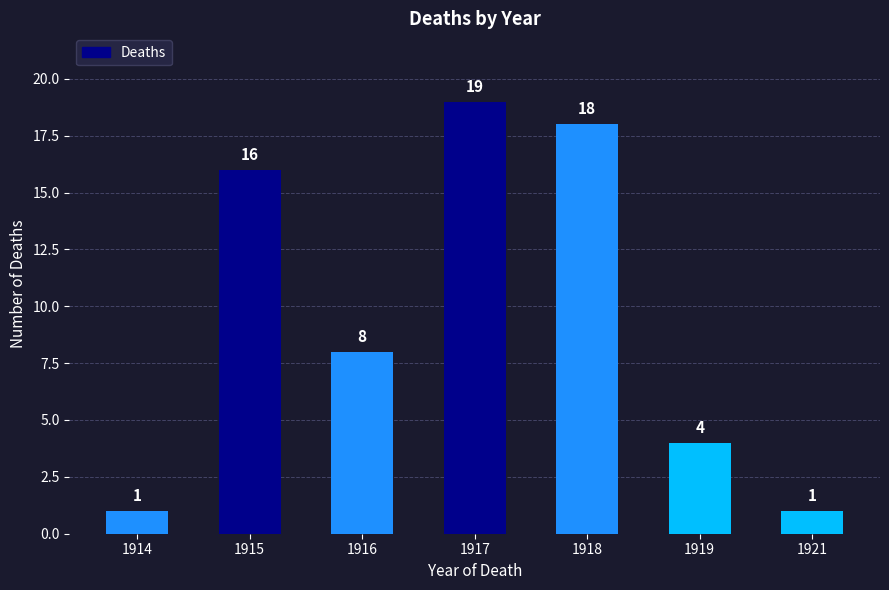

What is the value of the 6th bar from the left?

4